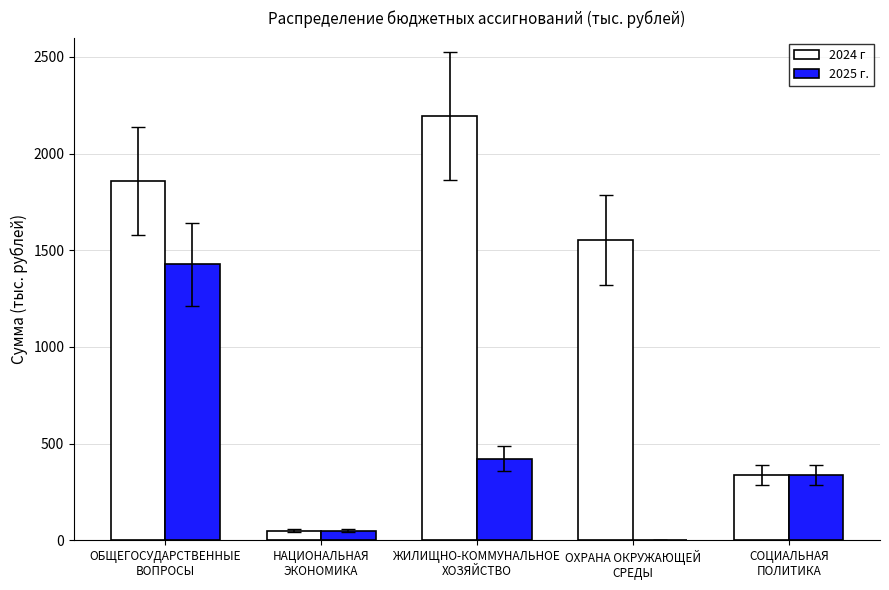

How many data points in 2024 г are above 1550?

3